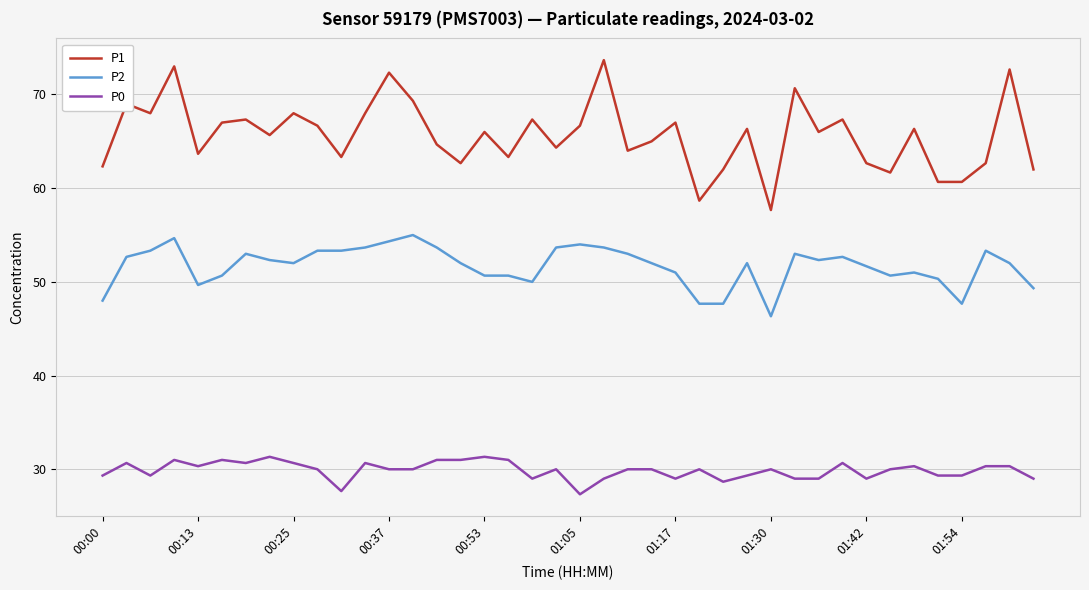

What is the greatest value displayed?

73.7